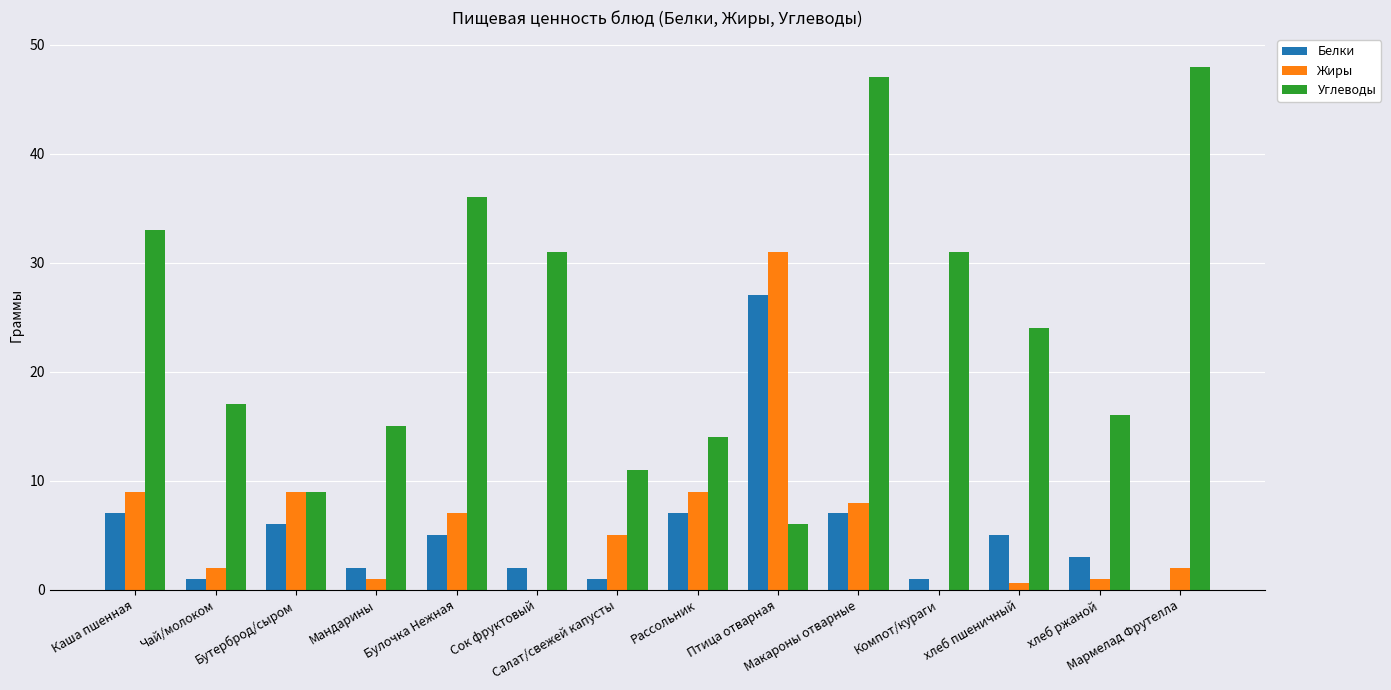

Does the chart contain stacked bars?

No